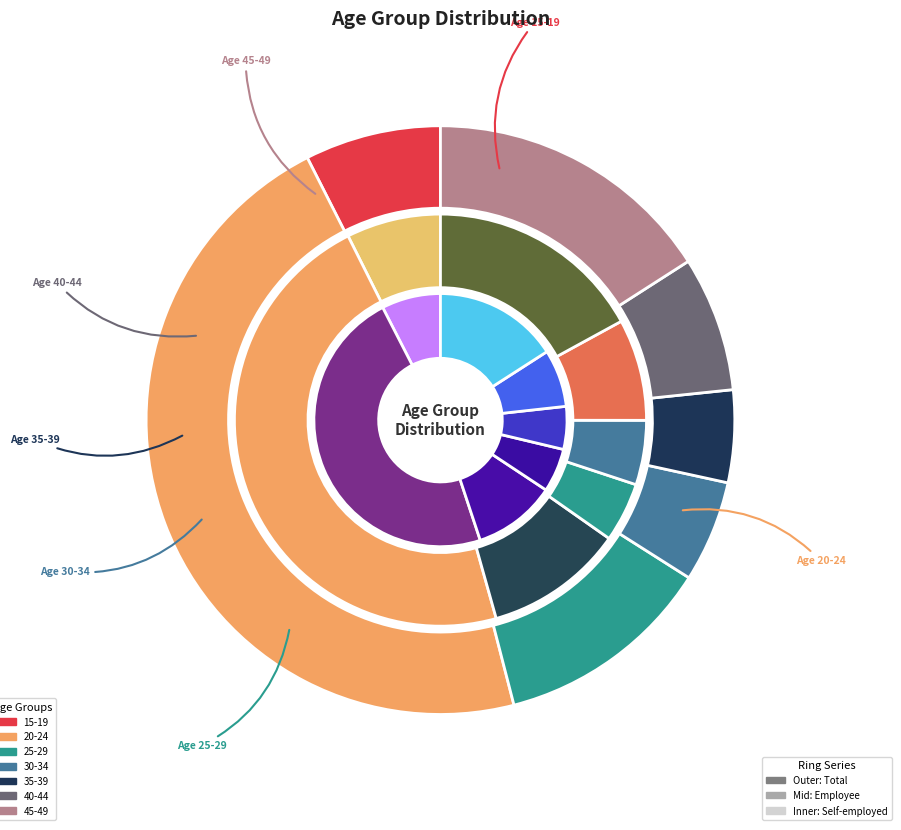

Between 20-24 and 40-44, which series saw the biggest shift?

Self-employed